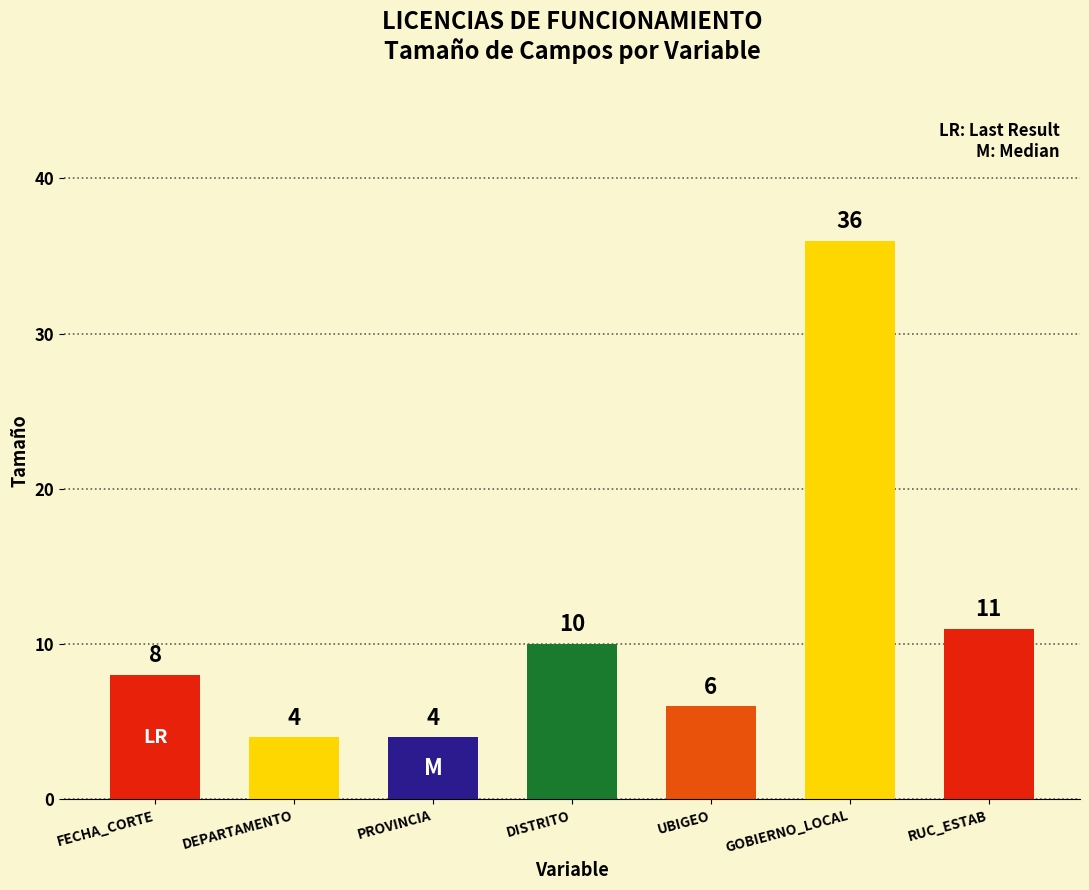

What is the change in value from FECHA_CORTE to RUC_ESTAB?

+3